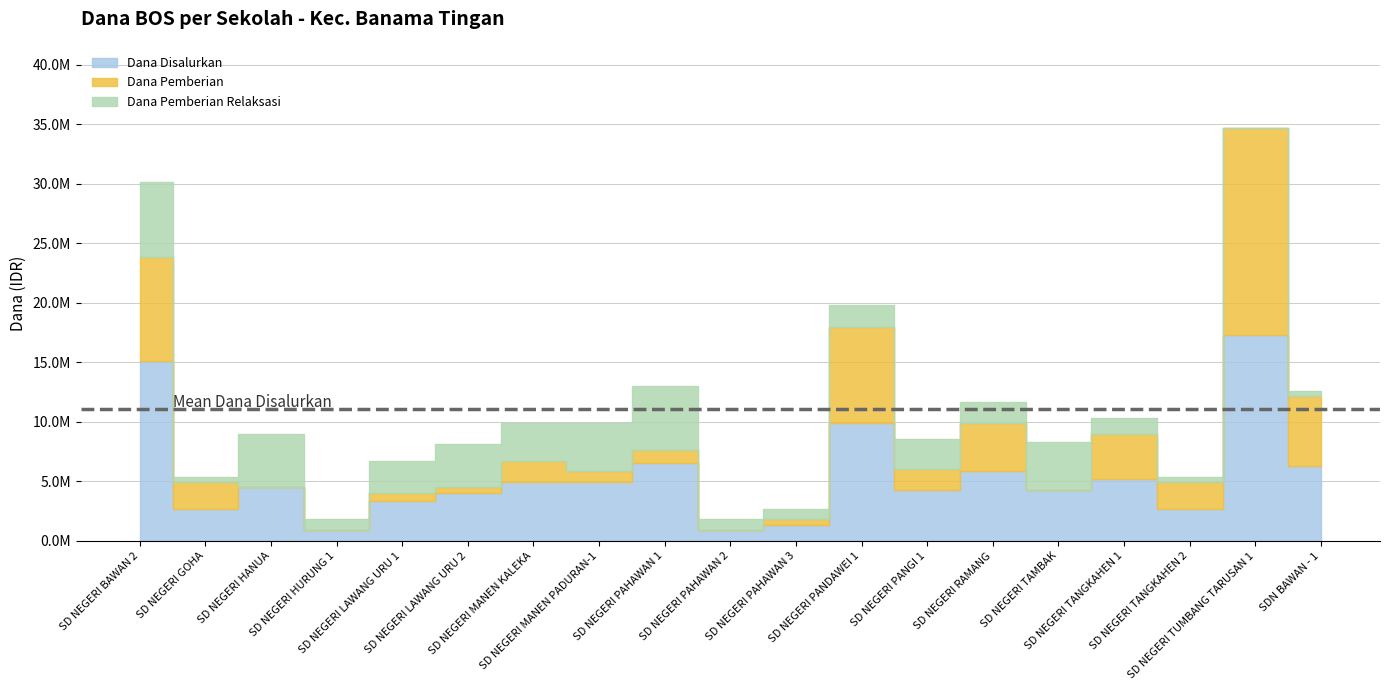

True or false: Dana Pemberian has more than 0 interior local peaks.

True